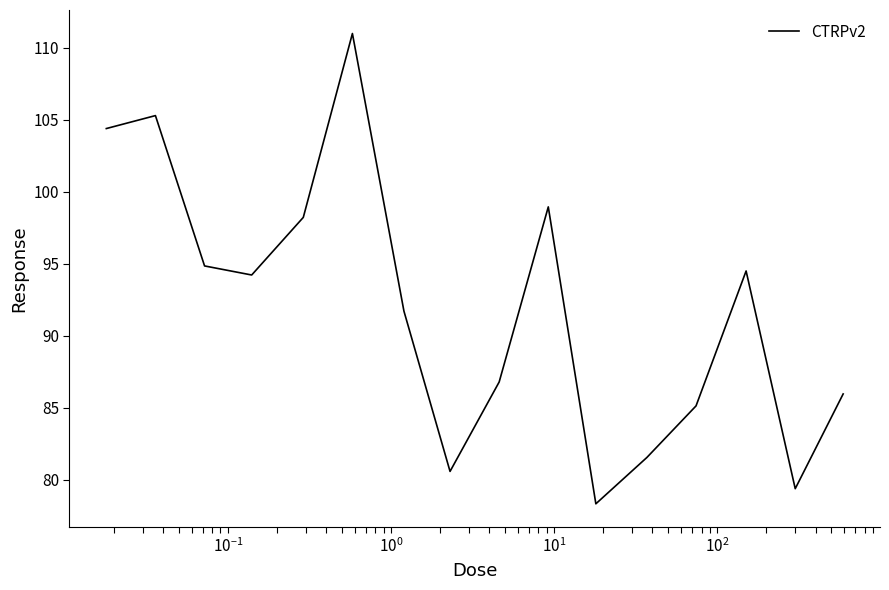

What is the difference between the maximum and minimum values?

32.7